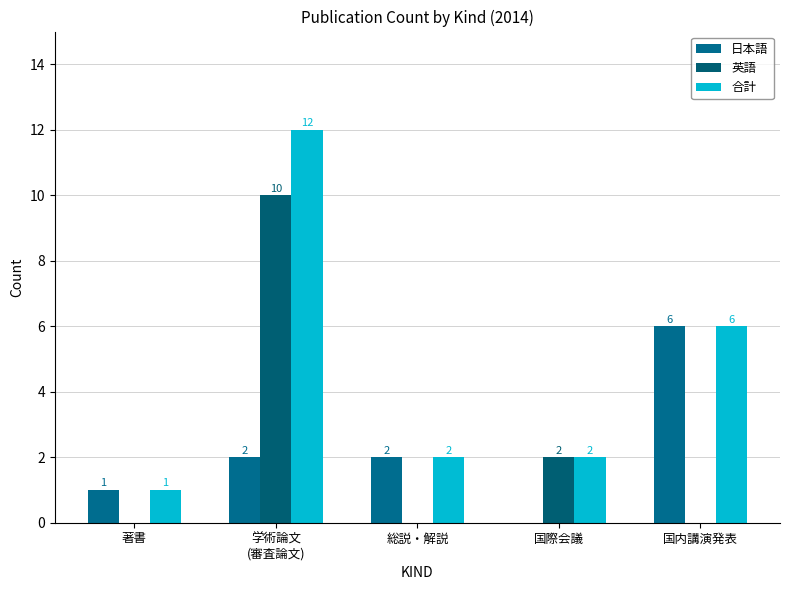

How many groups of bars are there?

5